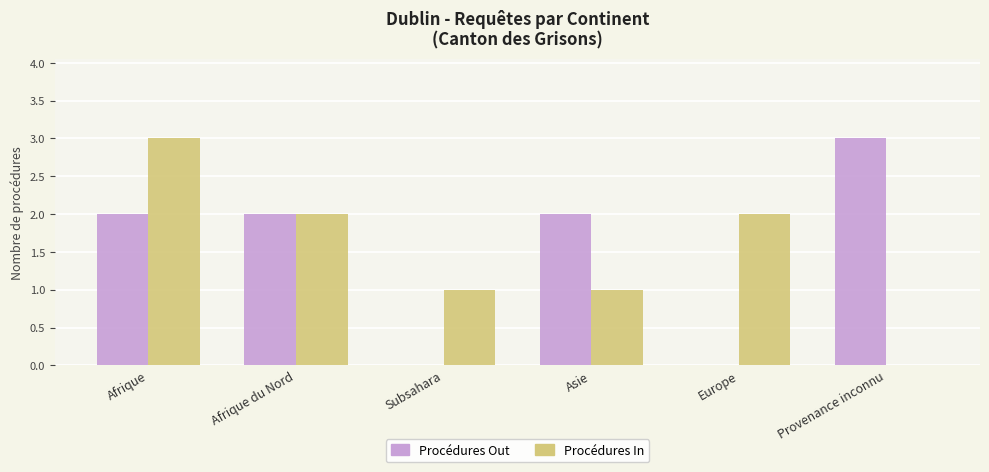

How many groups of bars are there?

6